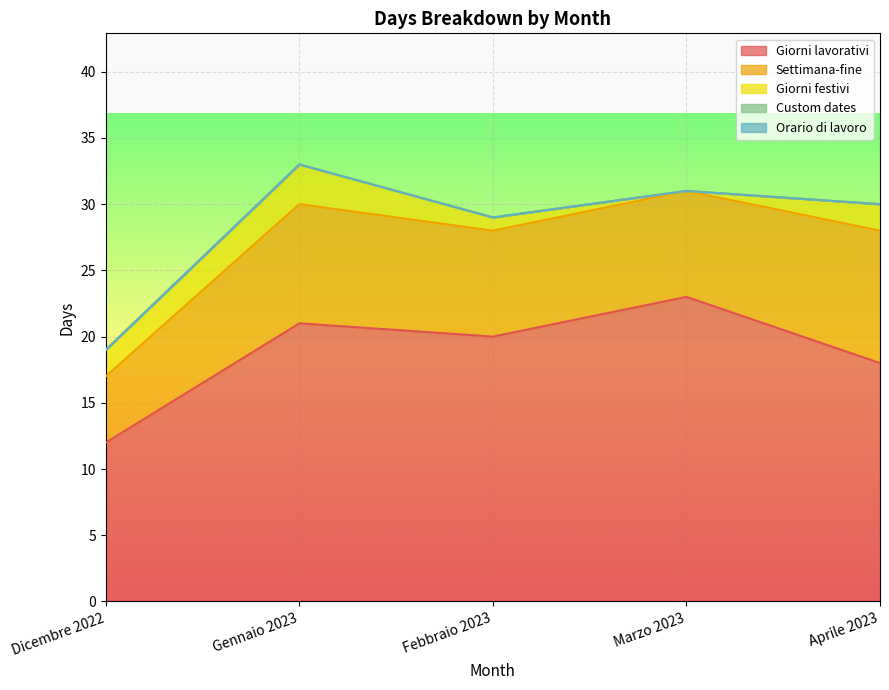

How many categories are shown in the chart?

5